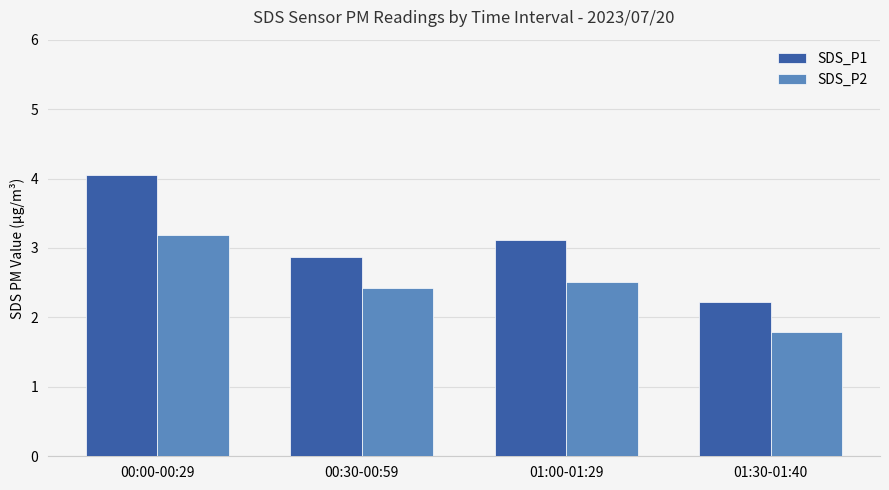

What is the spread (max minus min) of values at 01:30-01:40?

0.4